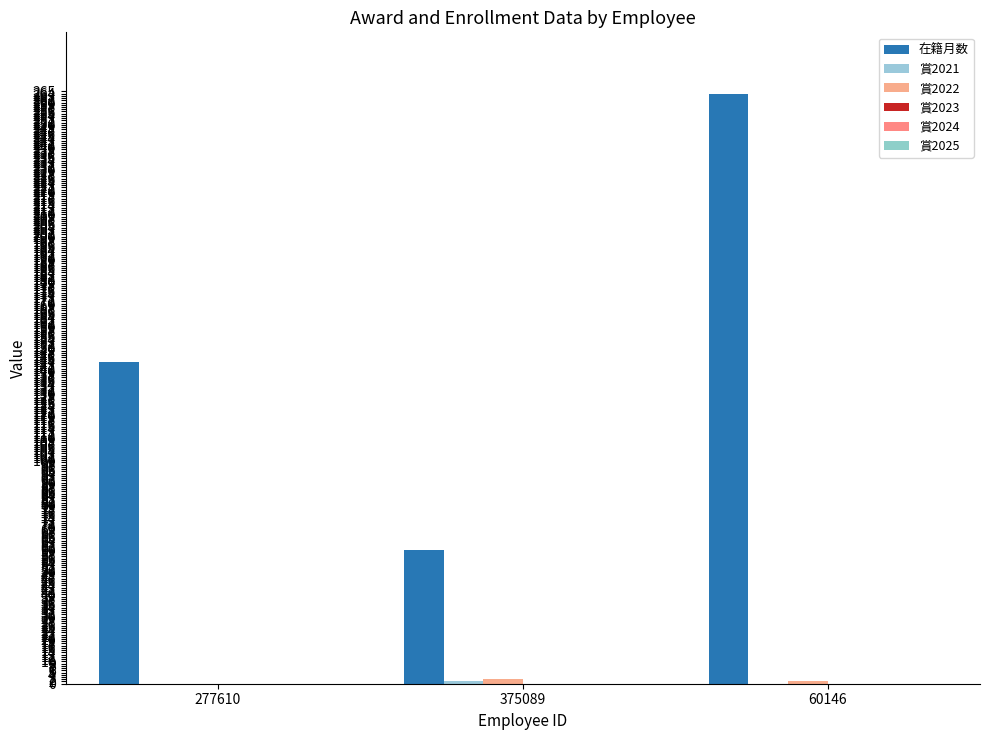

What is the difference between the highest and lowest values at 60146?

264